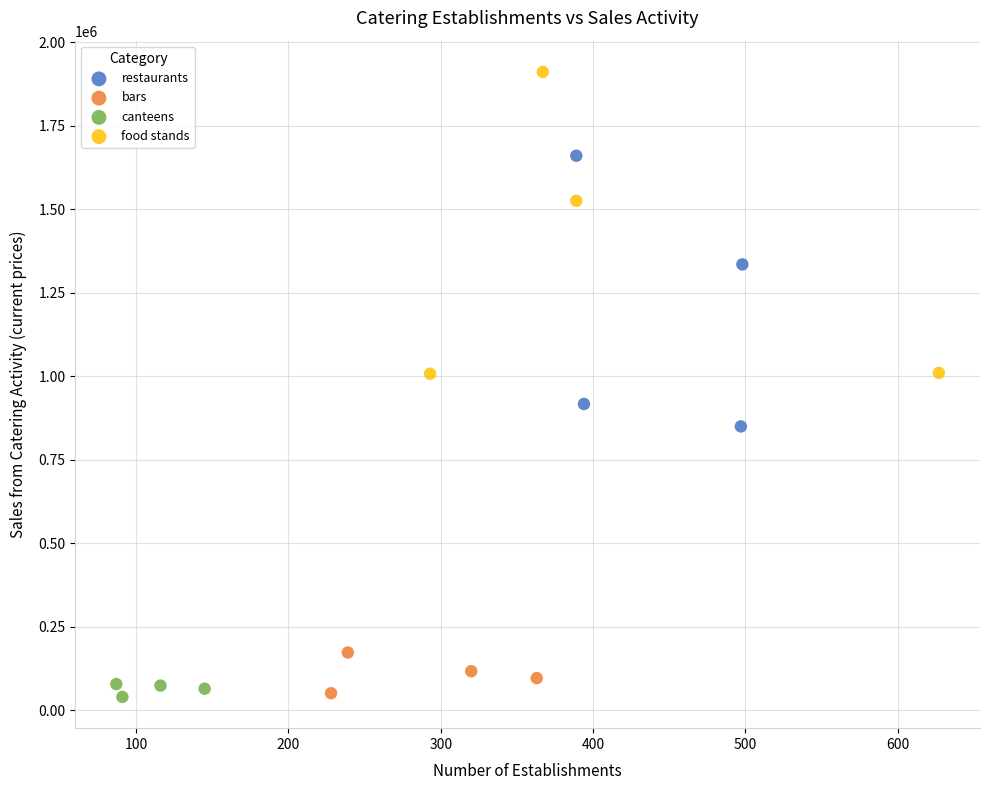

Which series has the widest spread of Y values?

food stands